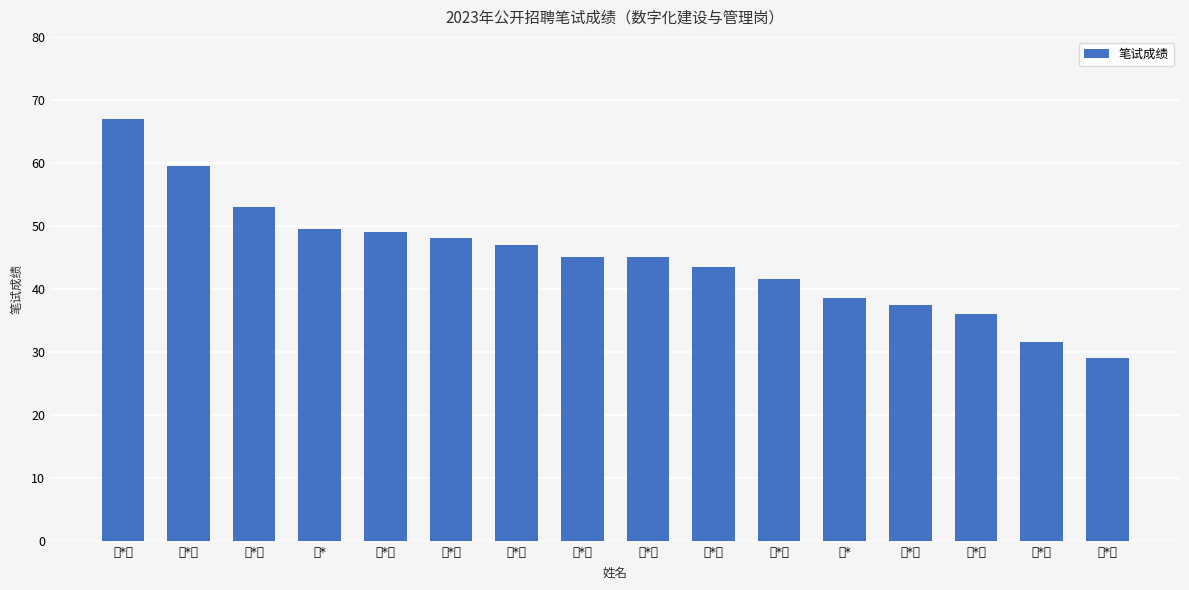

What position from the left is 陈*锭?

15